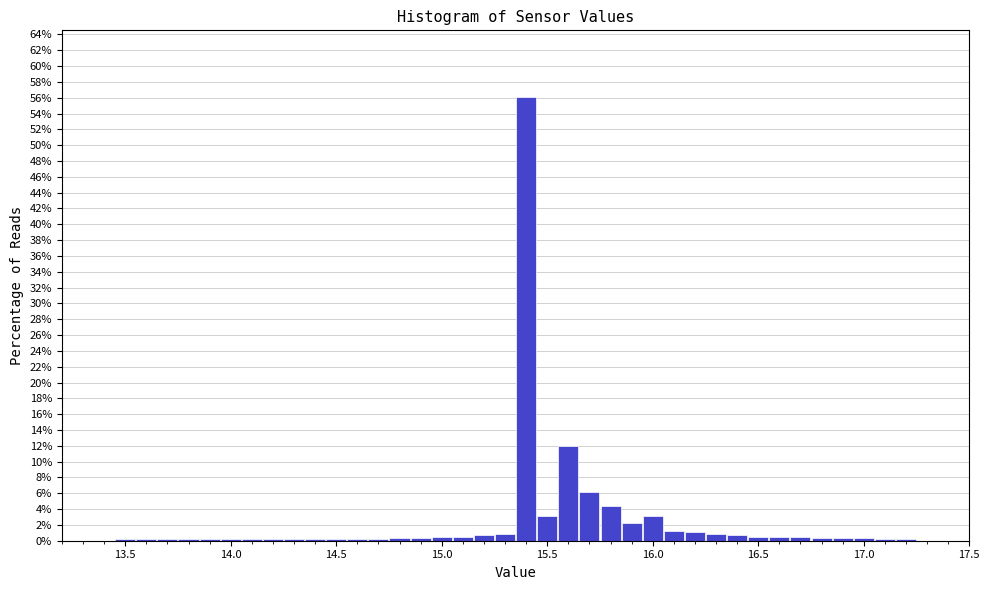

Around what value on the x-axis is the tallest bar? Give the approximate position of its centre, as read against the axis.

15.40